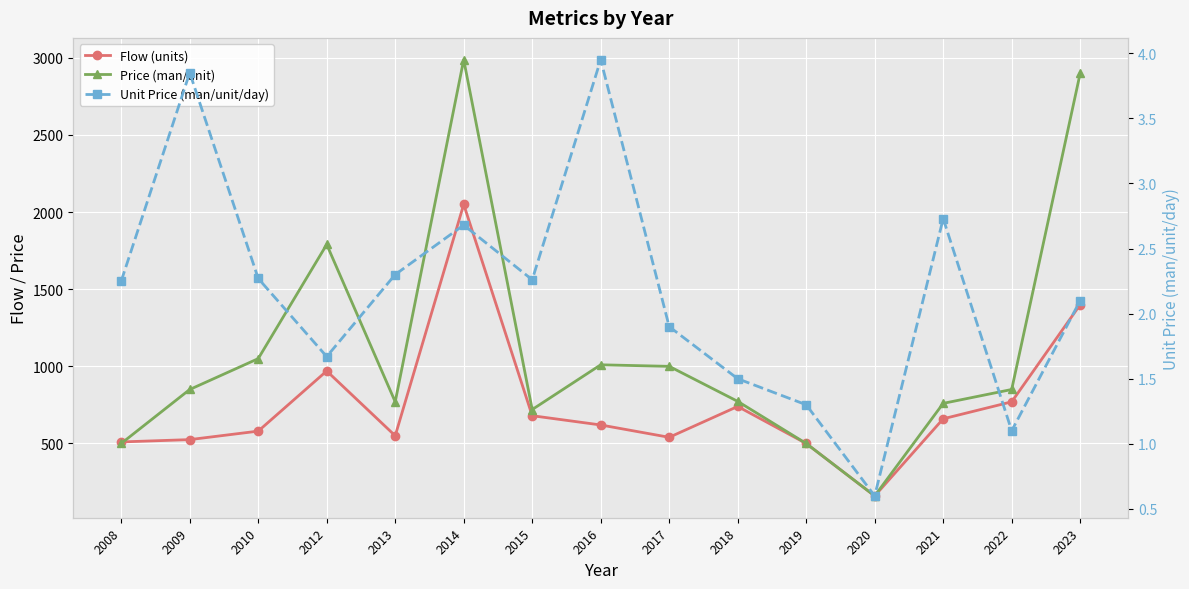

At which category does Flow (units) reach its first local valley?

2013